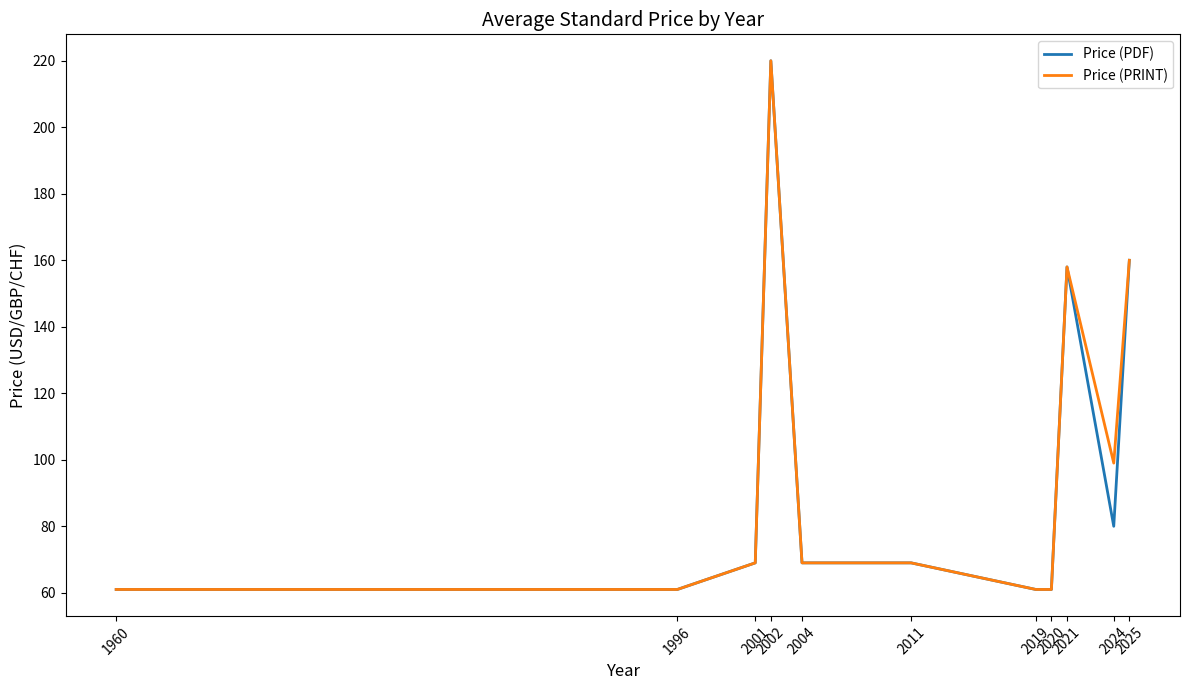

How many series are shown in this chart?

2